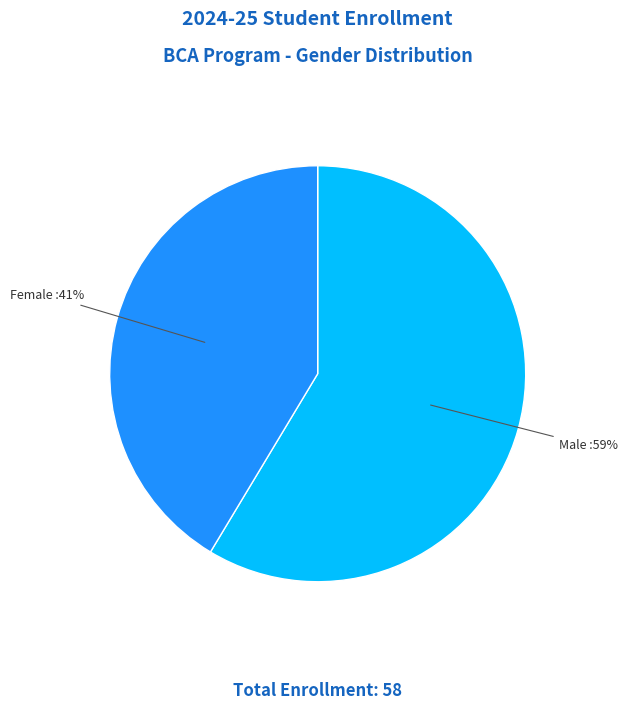

Which slice is the largest?

Male